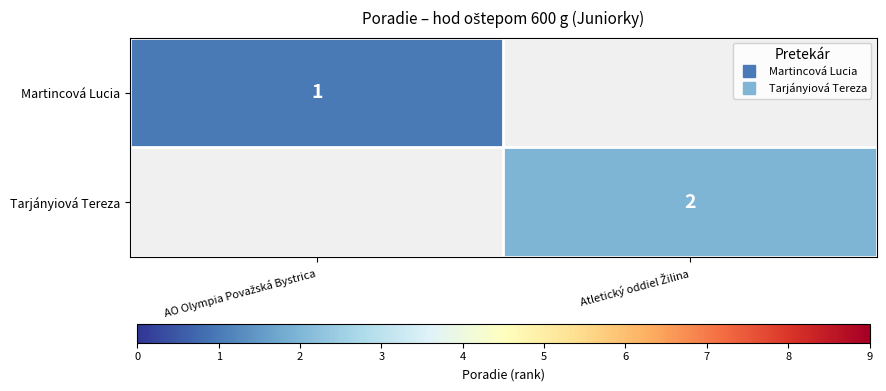

Which label corresponds to the largest value in the chart?

Atletický oddiel Žilina